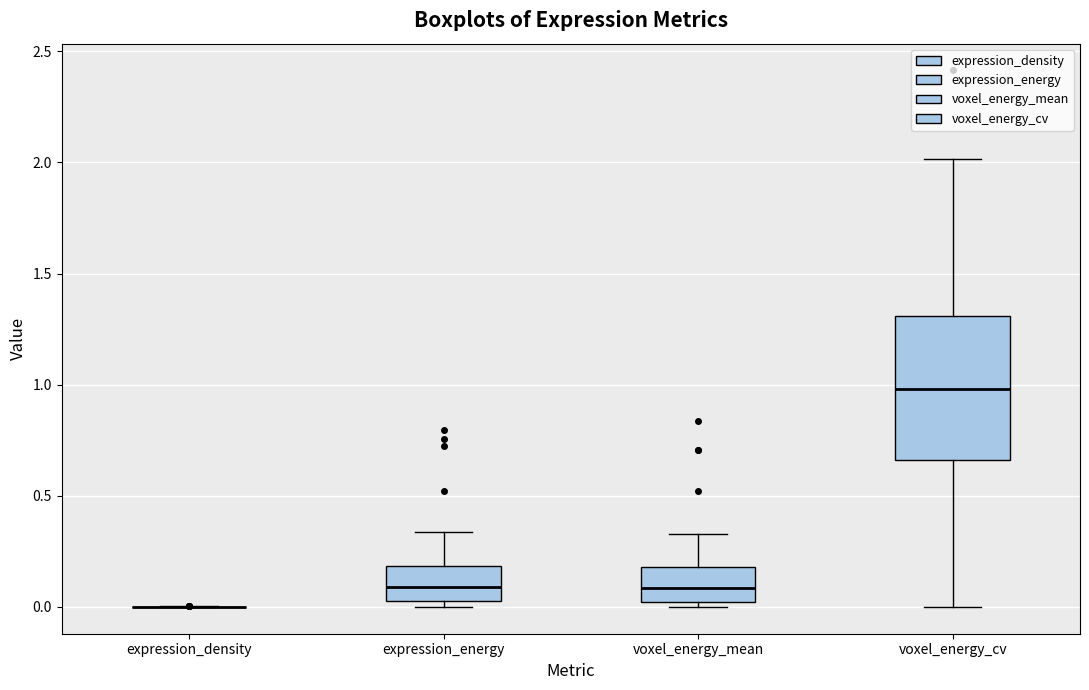

Reading left to right, transcribe this box plot: for each box, give where its median line is, the range the box spans, and where its two whiskers end, as read against the y-axis. The values are not printed on the chart, so give them approximately, as read against the axis.

expression_density: box collapsed to a line at 0.00, whiskers 0.00 to 0.00
expression_energy: median 0.10, box 0.05 to 0.20, whiskers 0.00 to 0.35
voxel_energy_mean: median 0.10, box 0.00 to 0.20, whiskers 0.00 (just below the box's lower edge) to 0.35
voxel_energy_cv: median 1.00, box 0.65 to 1.30, whiskers 0.00 to 2.00